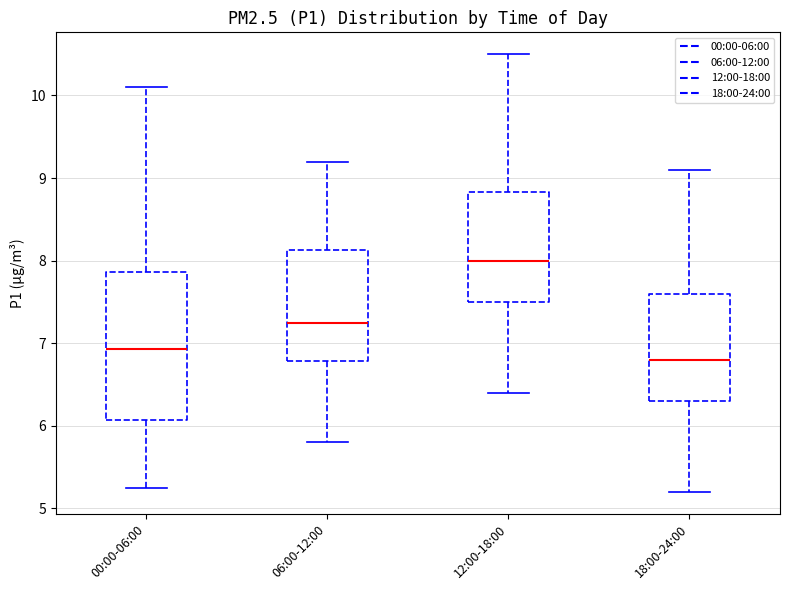

Reading left to right, read every box against the y-axis: the position of its median line, the range the box covers, and the ends of its whiskers. The values are not printed on the chart, so give them approximately, as read against the axis.

00:00-06:00: median 6.9, box 6.1 to 7.9, whiskers 5.3 to 10.1
06:00-12:00: median 7.3, box 6.8 to 8.1, whiskers 5.8 to 9.2
12:00-18:00: median 8.0, box 7.5 to 8.8, whiskers 6.4 to 10.5
18:00-24:00: median 6.8, box 6.3 to 7.6, whiskers 5.2 to 9.1